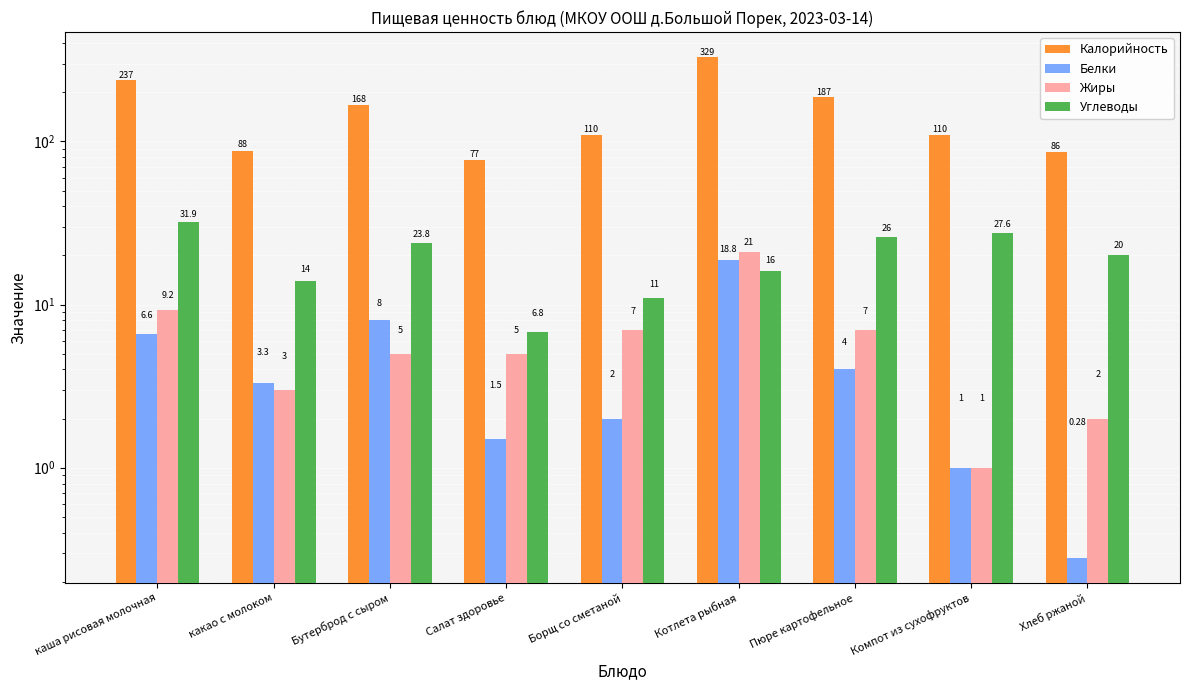

The value of Белки at Салат здоровье is 2.1. True or false?

False